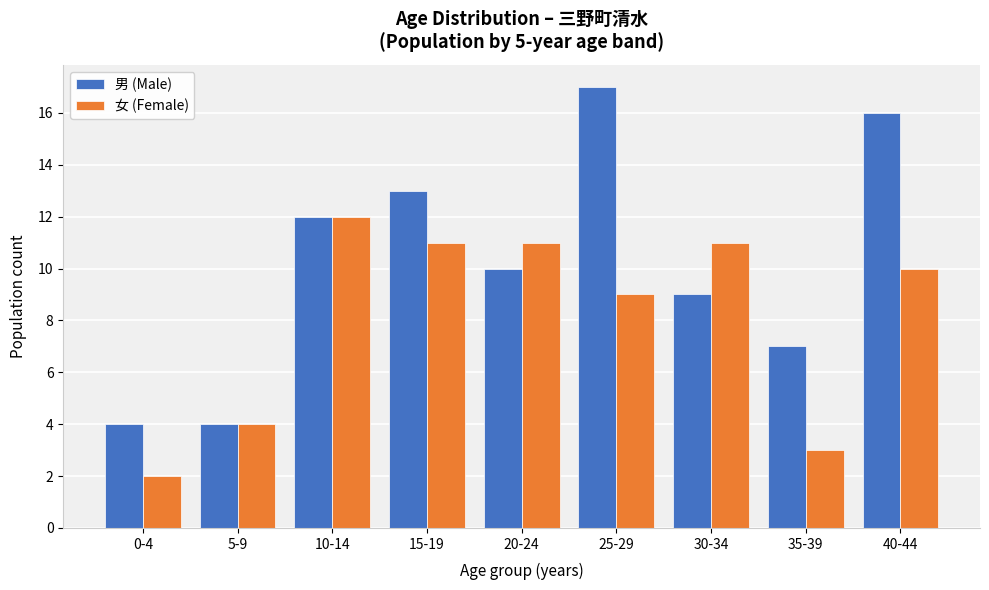

Reading left to right, list all the values displayed in this chart.

男 (Male): 0-4=4	5-9=4	10-14=12	15-19=13	20-24=10	25-29=17	30-34=9	35-39=7	40-44=16
女 (Female): 0-4=2	5-9=4	10-14=12	15-19=11	20-24=11	25-29=9	30-34=11	35-39=3	40-44=10